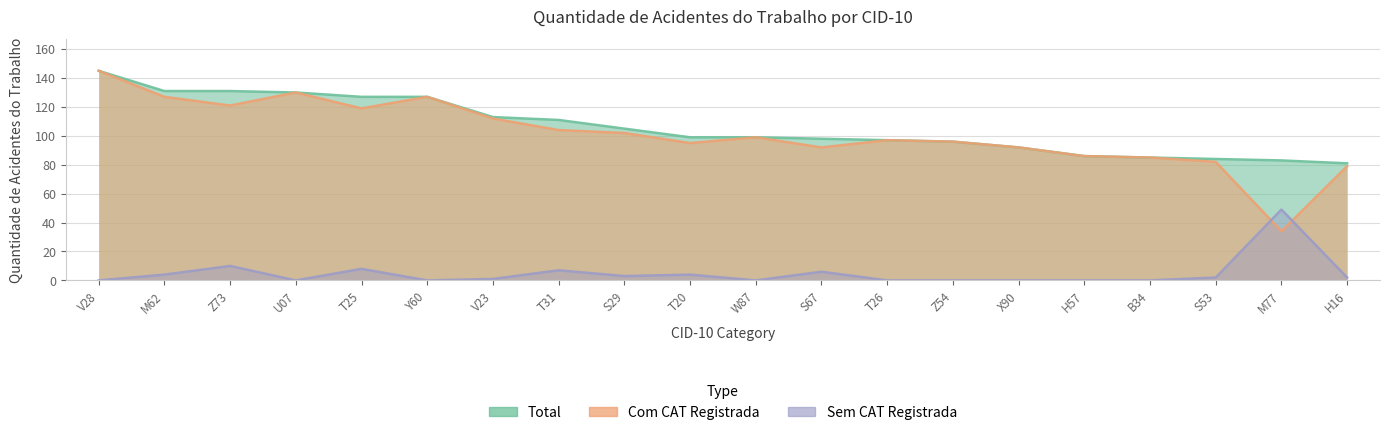

True or false: Com CAT Registrada and Total cross at least once.

False